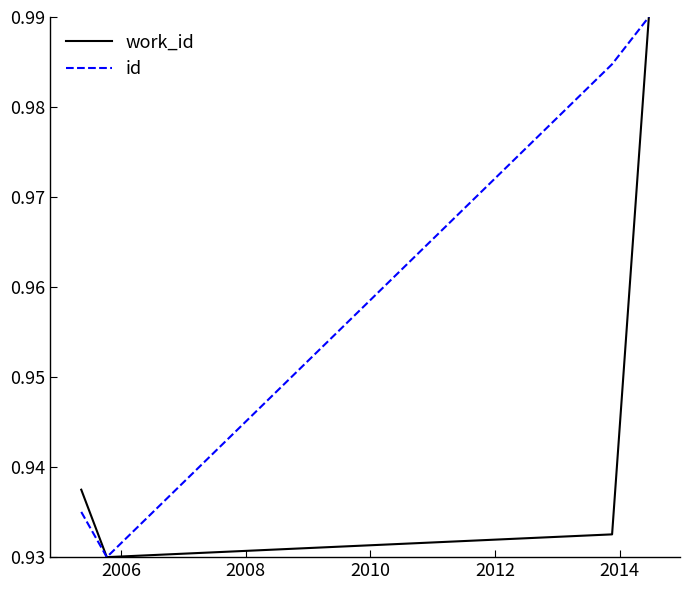

How many lines are shown in the chart?

2